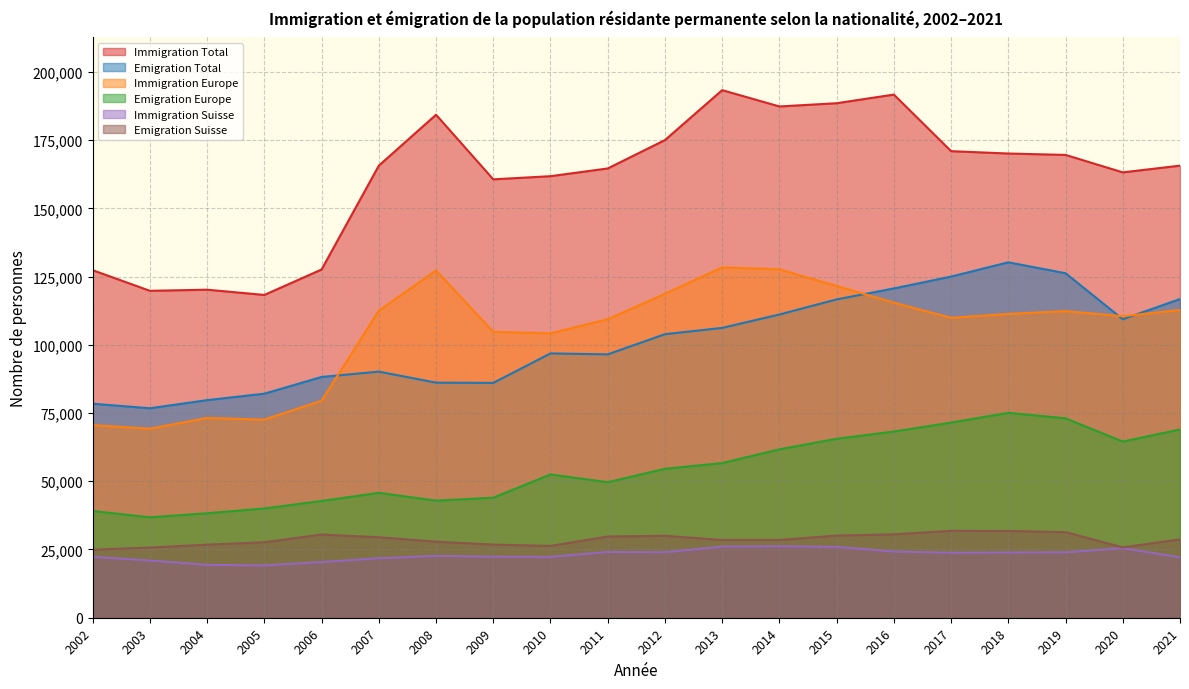

True or false: Emigration Suisse and Immigration Suisse intersect in this chart.

False